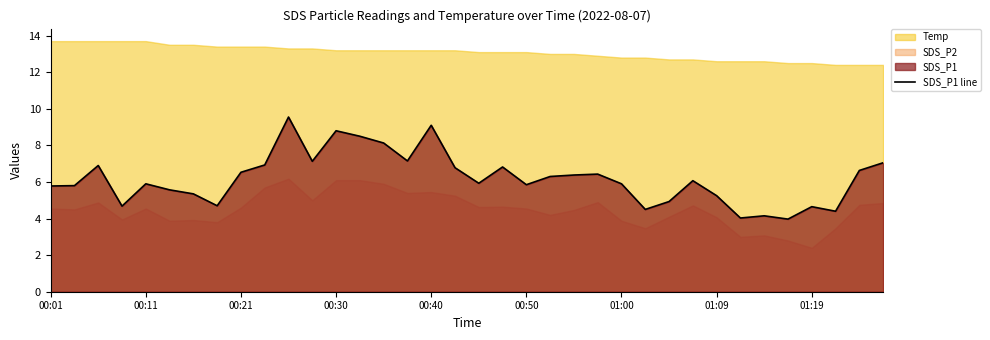

How many lines are shown in the chart?

1